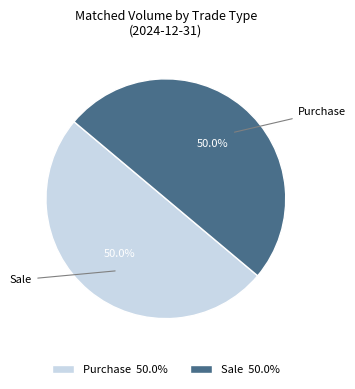

What is the total percentage of Purchase 50.0% and Sale 50.0%?

100.0%